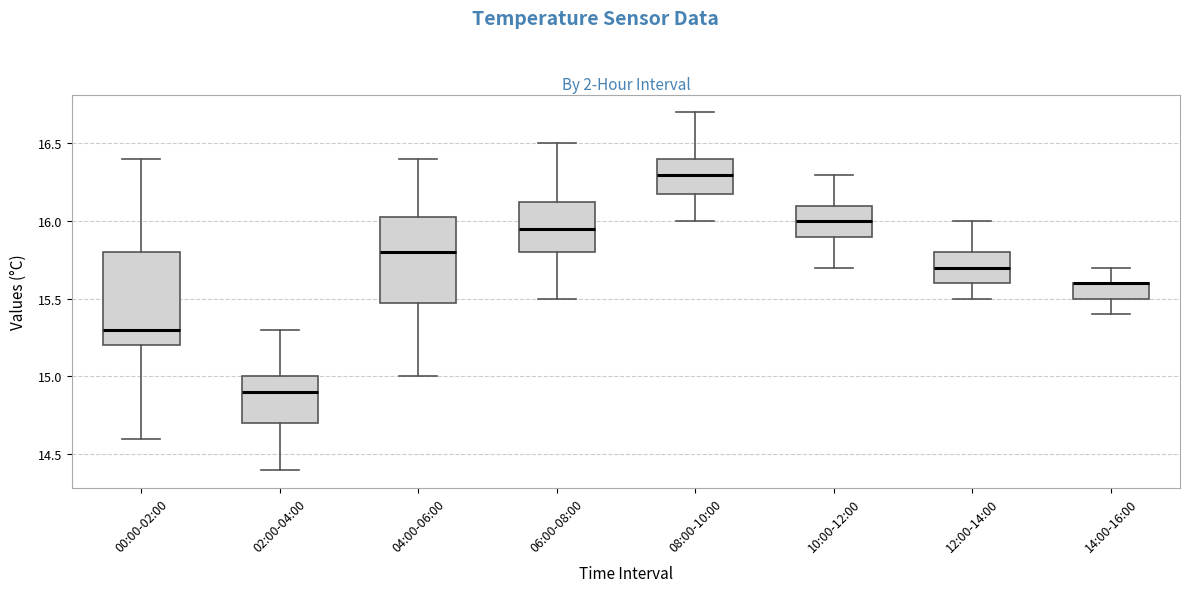

Where is the upper edge of the box for 14:00-16:00 on the y-axis? The values are not printed on the chart, so give them approximately, as read against the axis.

15.60